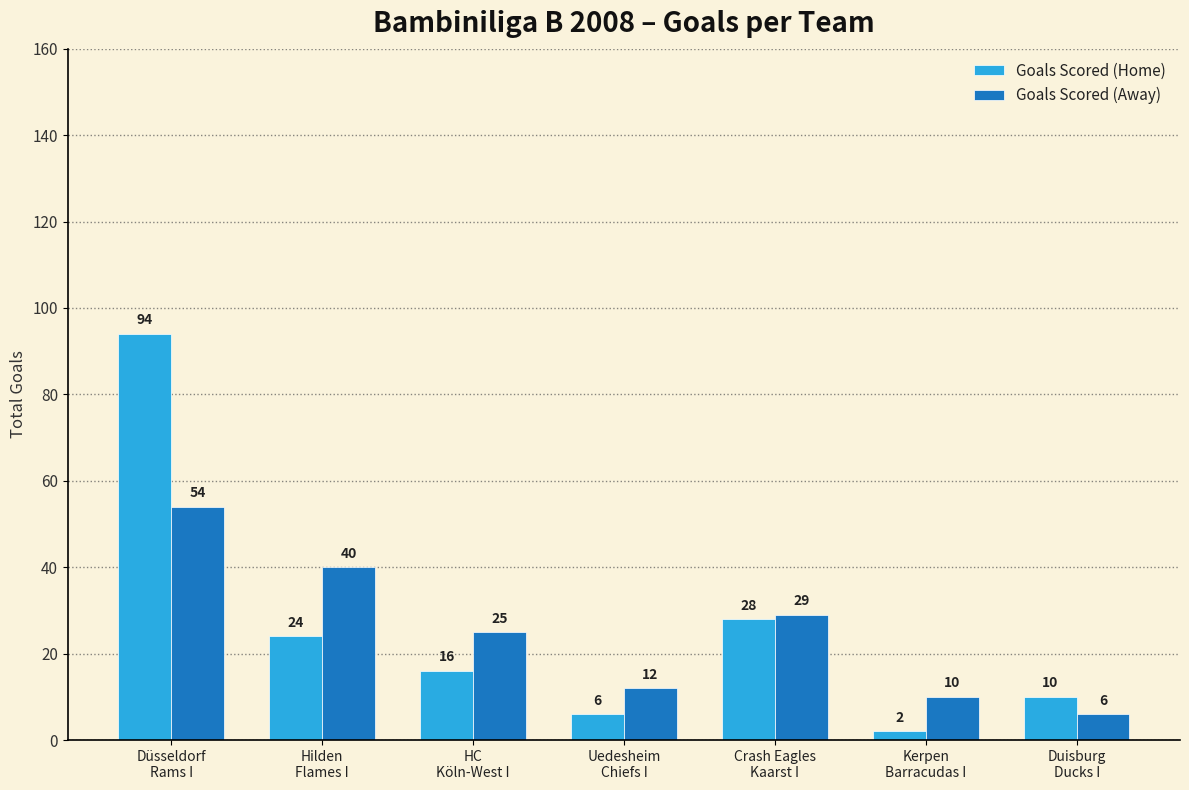

How many data points in Goals Scored (Away) are less than 25?

3